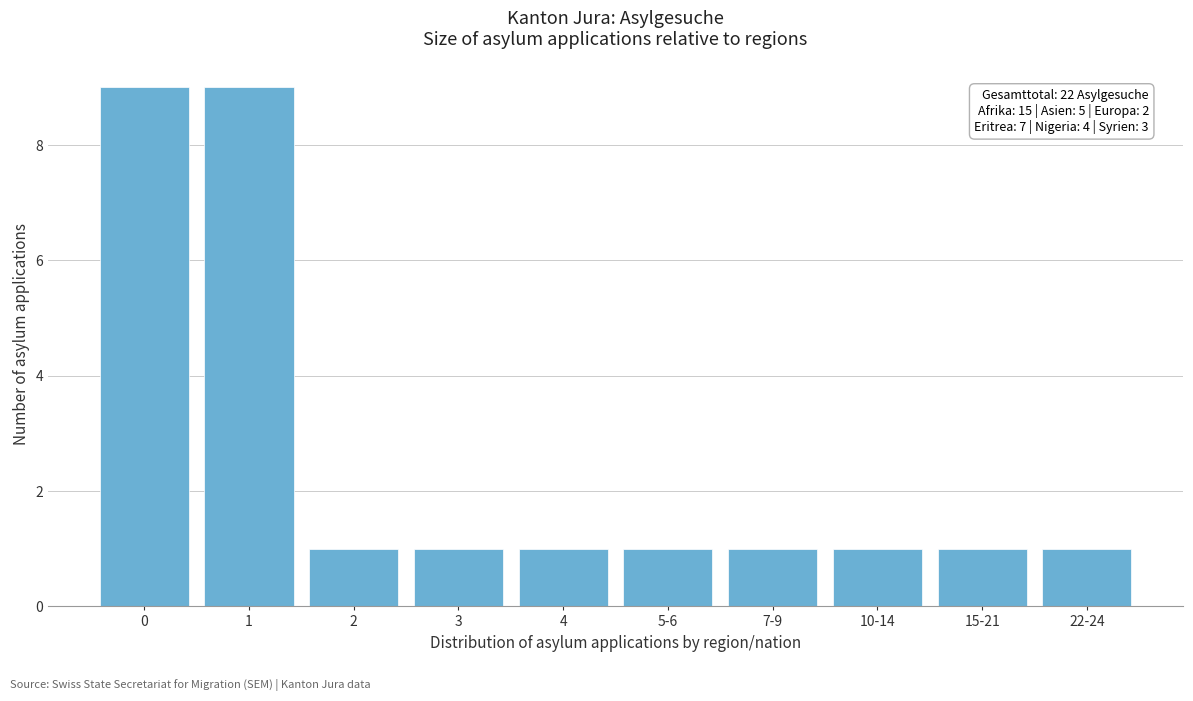

Reading left to right, what are all the values shown in this chart?

0=9	1=9	2=1	3=1	4=1	5-6=1	7-9=1	10-14=1	15-21=1	22-24=1